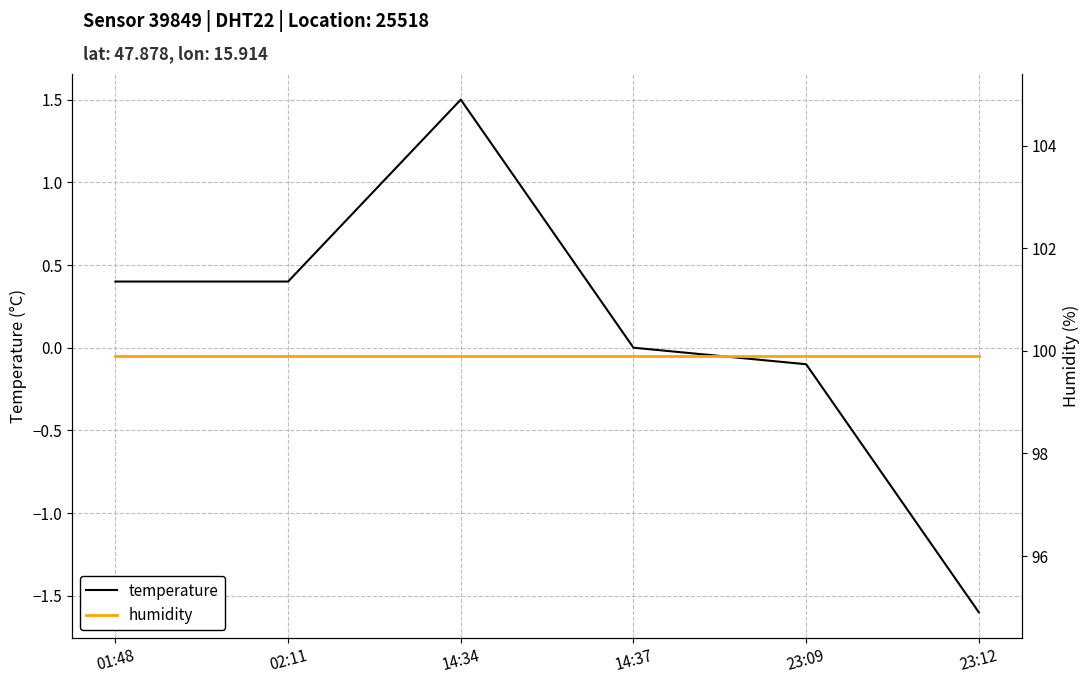

Is it true that humidity equals 68.1 at 23:12?

False